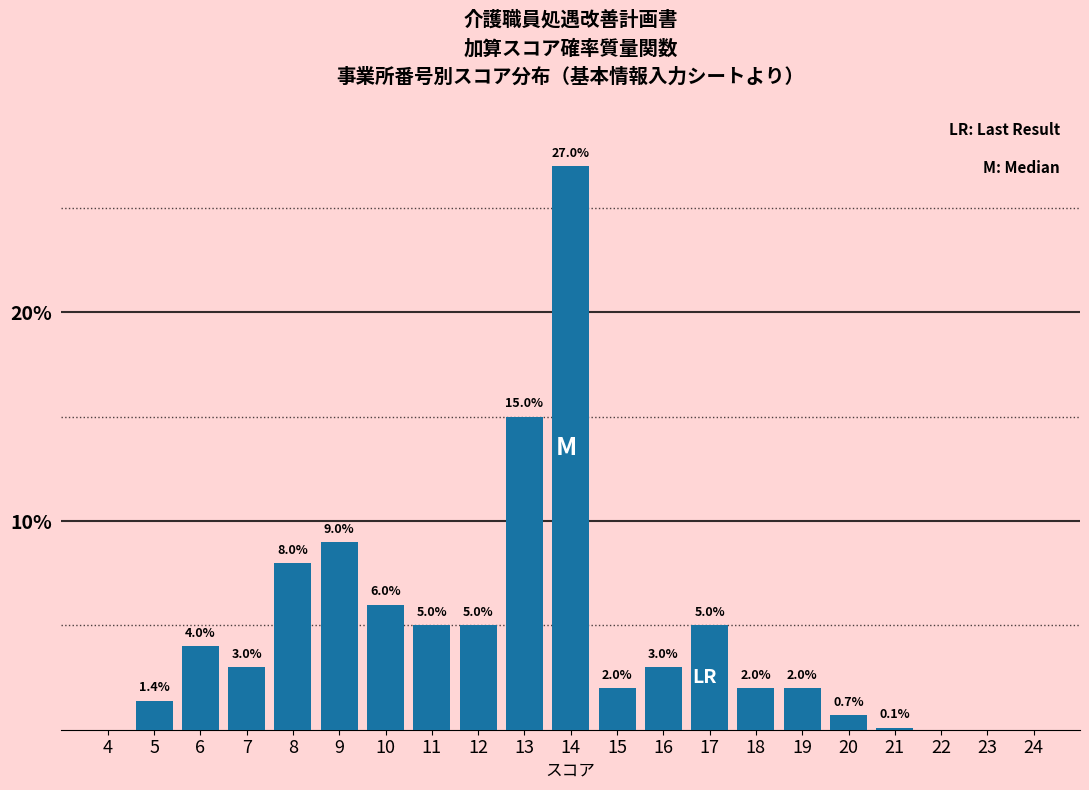

Reading left to right, list all the values displayed in this chart.

4=0.0	5=1.4	6=4.0	7=3.0	8=8.0	9=9.0	10=6.0	11=5.0	12=5.0	13=15.0	14=27.0	15=2.0	16=3.0	17=5.0	18=2.0	19=2.0	20=0.7	21=0.1	22=0.0	23=0.0	24=0.0